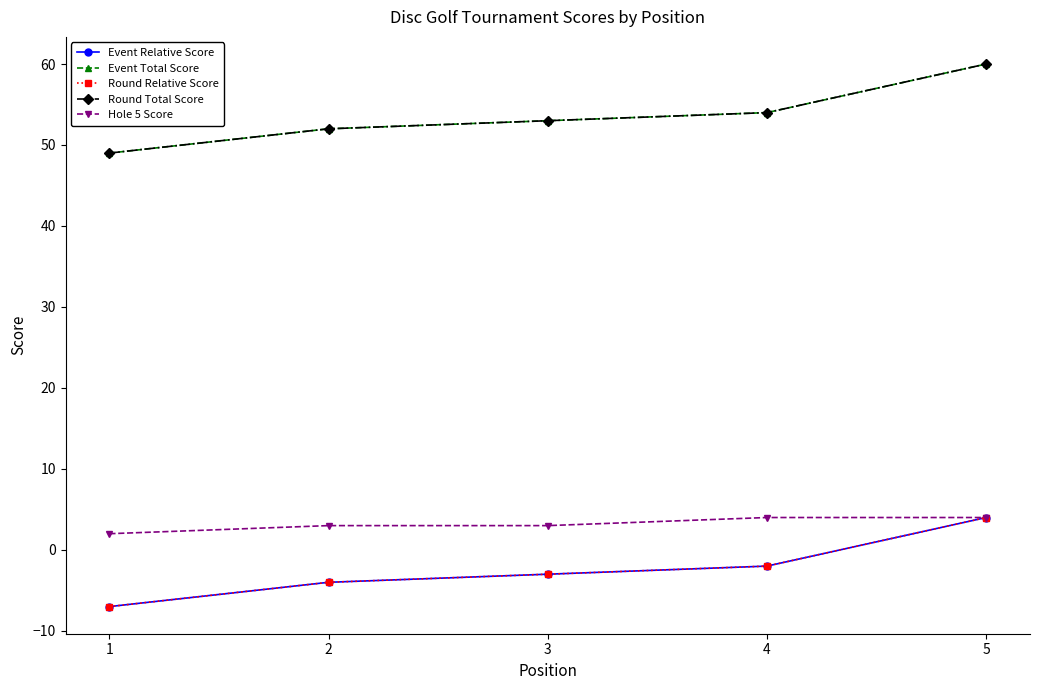

Which series has the largest total across all categories?

Event Total Score